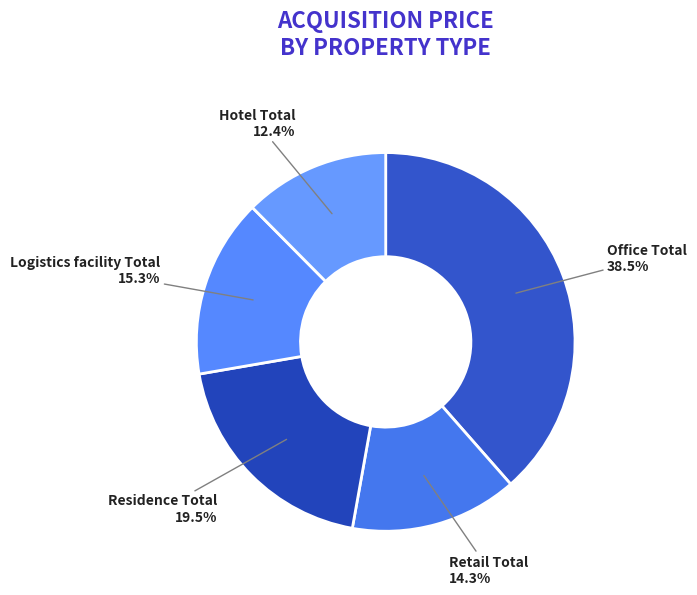

What is the ratio of the value at Retail Total to the value at Office Total?

0.4